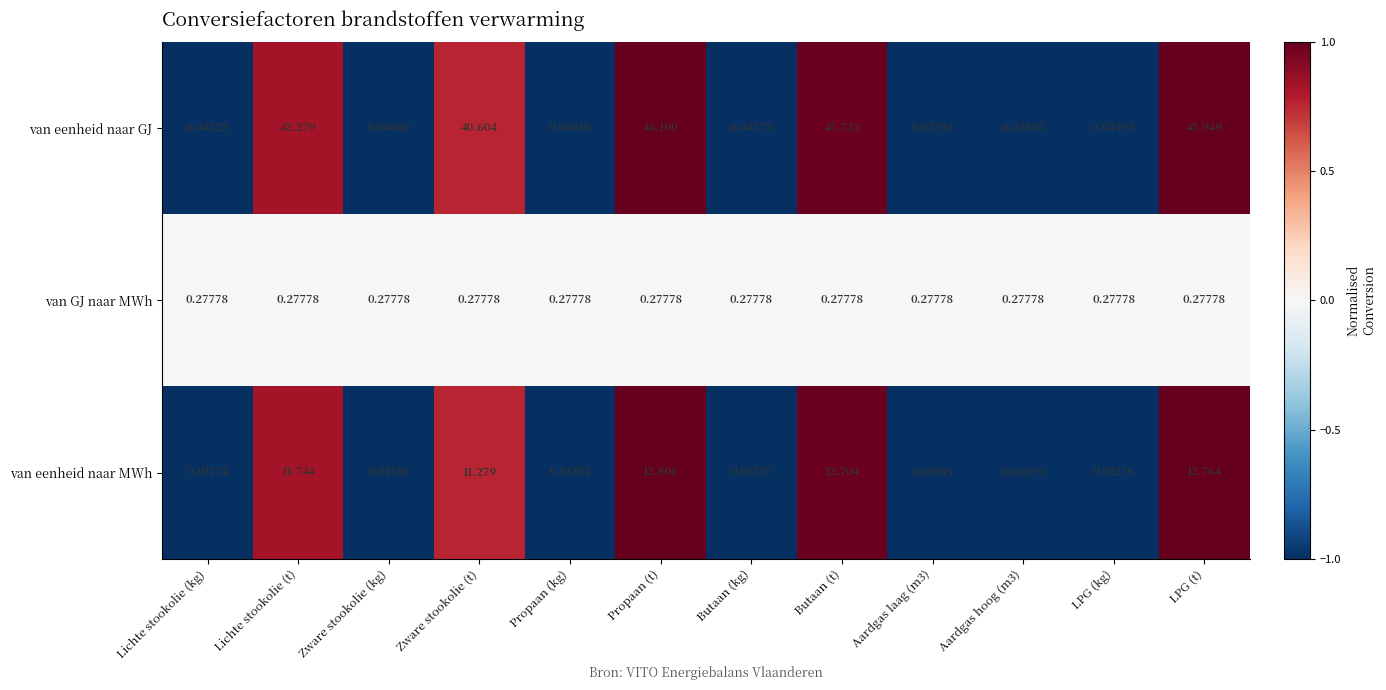

At how many categories does at least one series exceed 0?

12